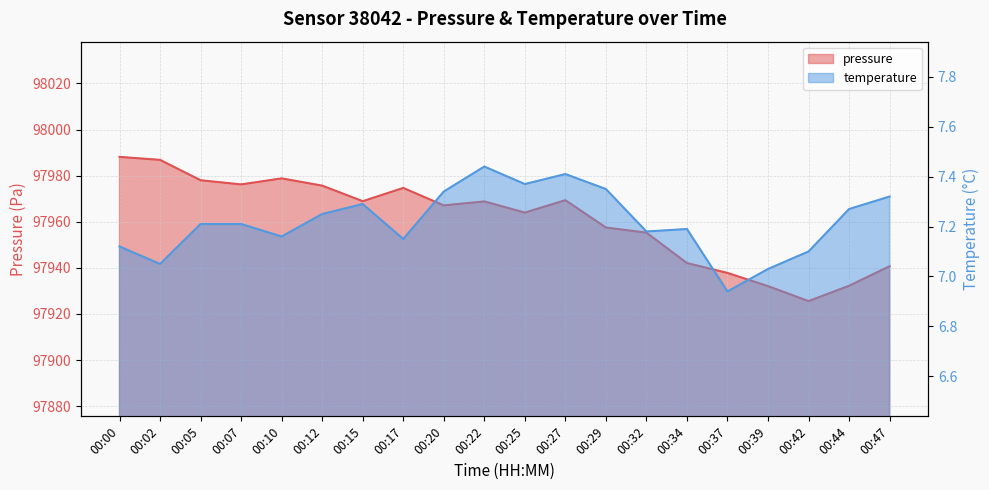

Which series changed the most between 00:17 and 00:34?

pressure